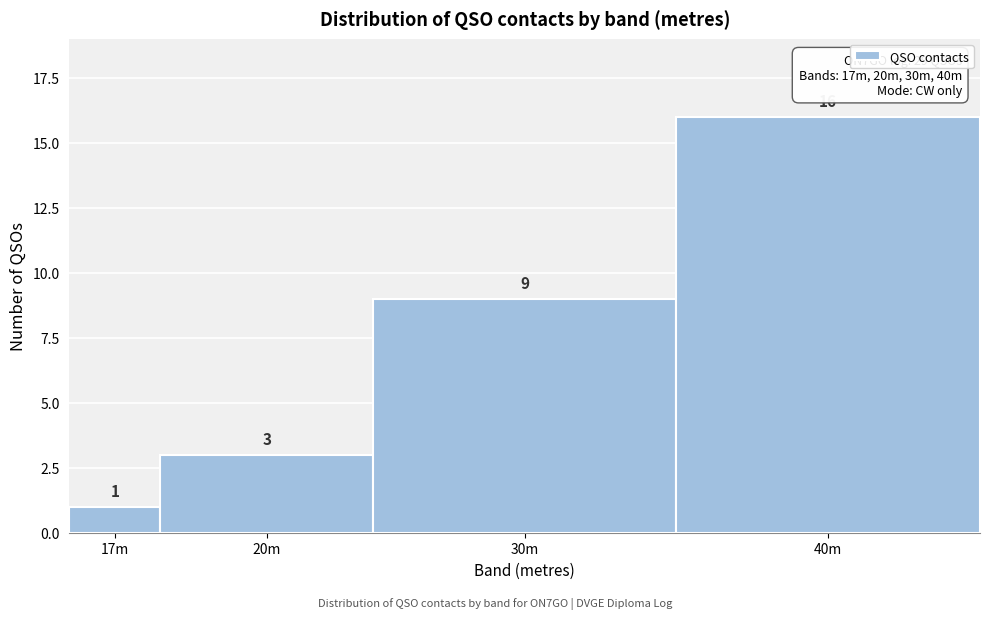

Reading left to right, what are all the values shown in this chart?

17m=1	20m=3	30m=9	40m=16